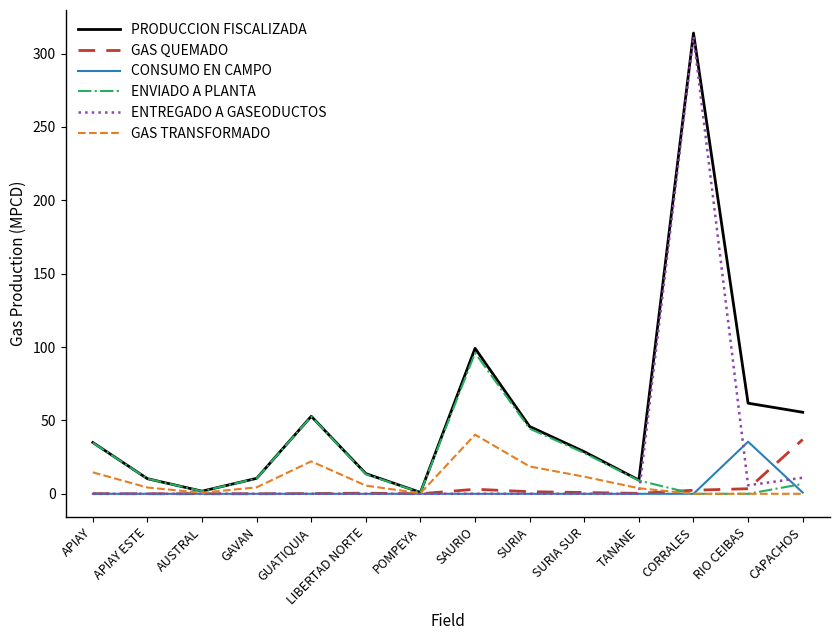

The value of CONSUMO EN CAMPO at SURIA SUR is 0.0. True or false?

True